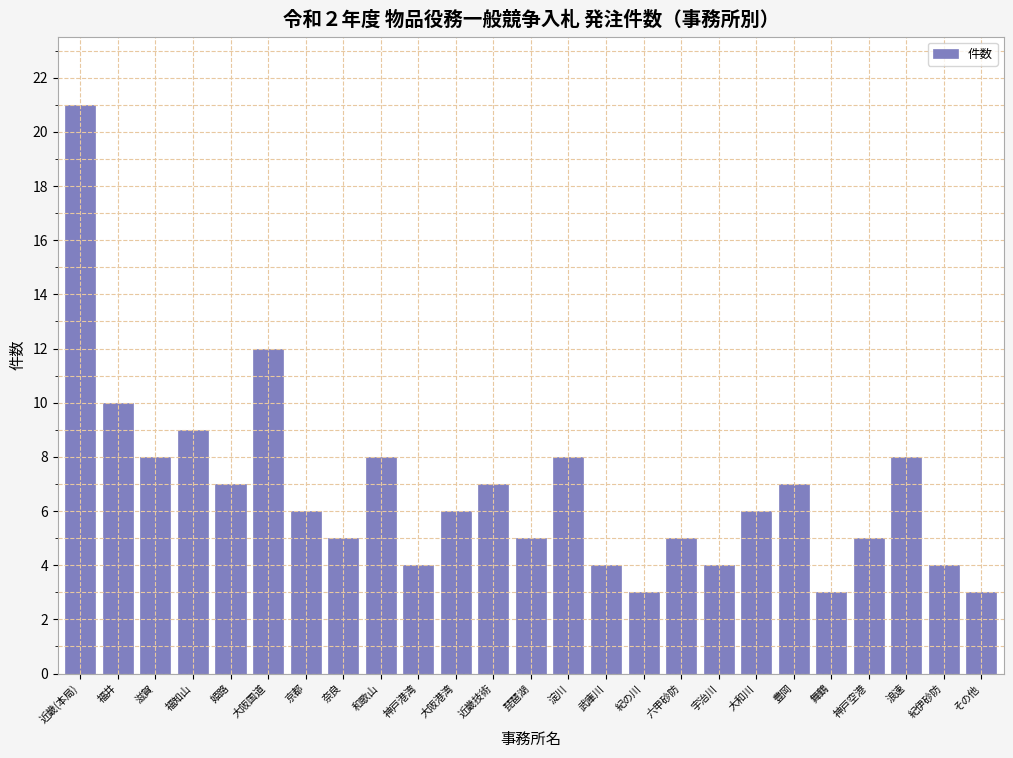

Reading left to right, what are all the values shown in this chart?

近畿(本局)=21	福井=10	滋賀=8	福知山=9	姫路=7	大阪国道=12	京都=6	奈良=5	和歌山=8	神戸港湾=4	大阪港湾=6	近畿技術=7	琵琶湖=5	淀川=8	武庫川=4	紀の川=3	六甲砂防=5	宇治川=4	大和川=6	豊岡=7	舞鶴=3	神戸空港=5	浪速=8	紀伊砂防=4	その他=3